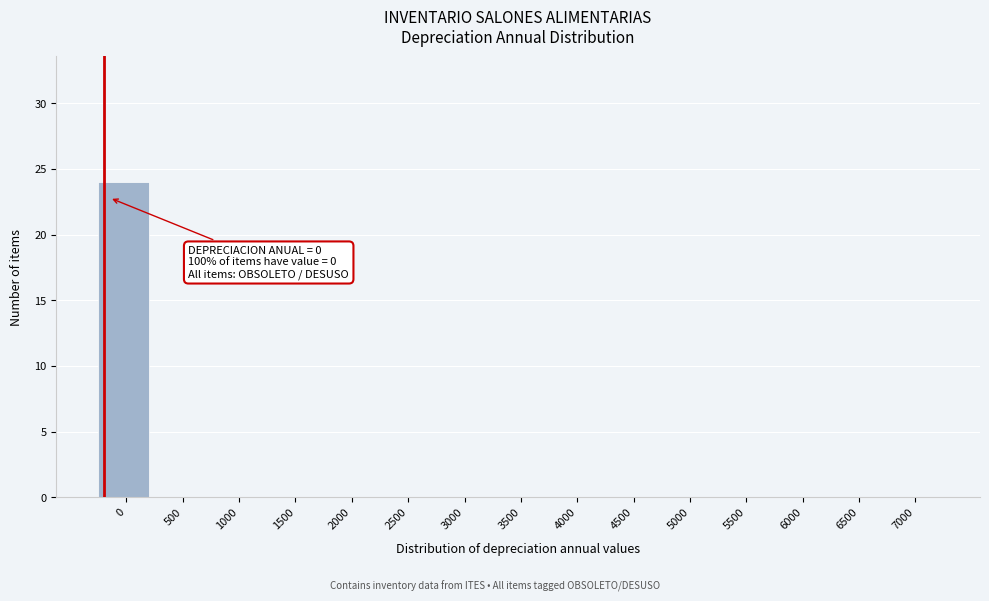

Reading right to left, list all the values displayed in this chart.

7000=0	6500=0	6000=0	5500=0	5000=0	4500=0	4000=0	3500=0	3000=0	2500=0	2000=0	1500=0	1000=0	500=0	0=24